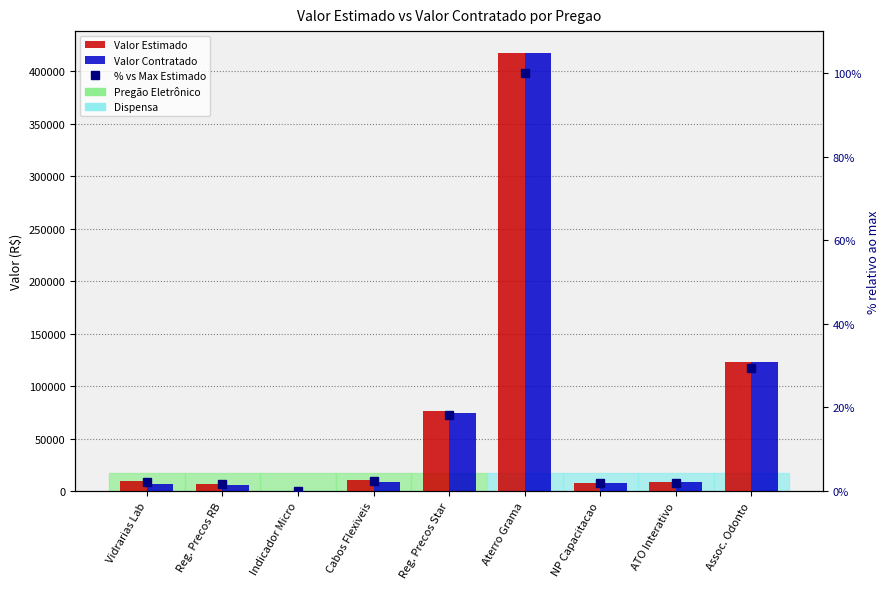

Reading left to right, list all the values displayed in this chart.

Valor Estimado: 9309.8	7170.6	0.0	10469.4	75936.0	417600.0	7990.0	8520.0	123408.0
Valor Contratado: 6541.9	6032.9	0.0	9005.7	74368.0	417600.0	7990.0	8520.0	123408.0
% vs Max Estimado: 2.2	1.7	0.0	2.5	18.2	100.0	1.9	2.0	29.6